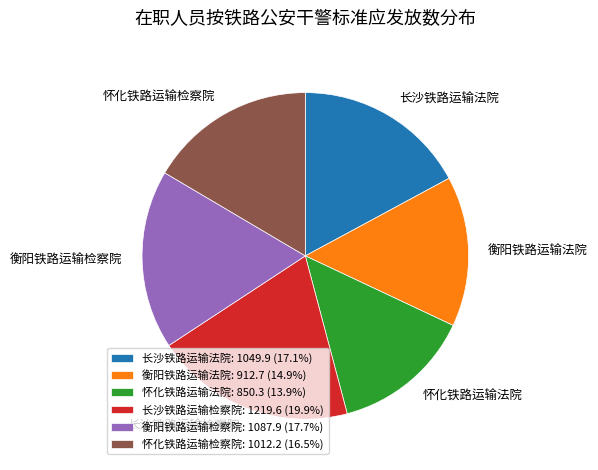

Is it true that 长沙铁路运输法院 is 31% of the pie?

False